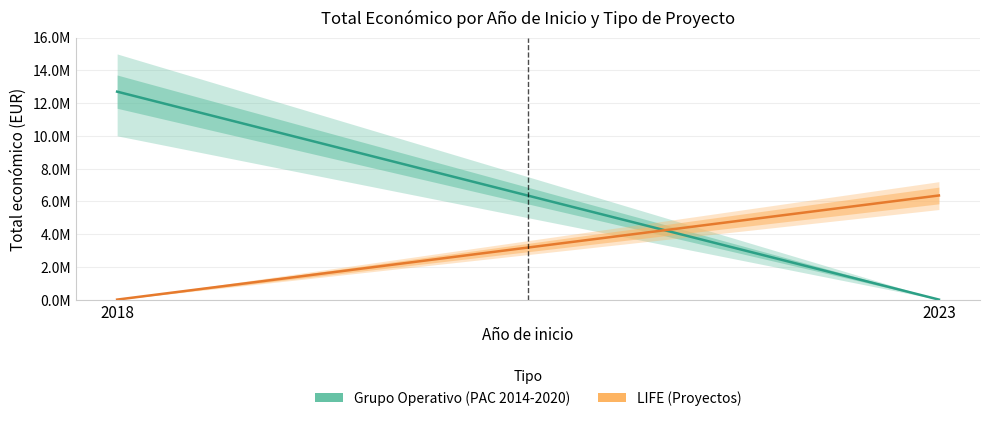

What is the sum of all Grupo Operativo (PAC 2014-2020) values?

12697520